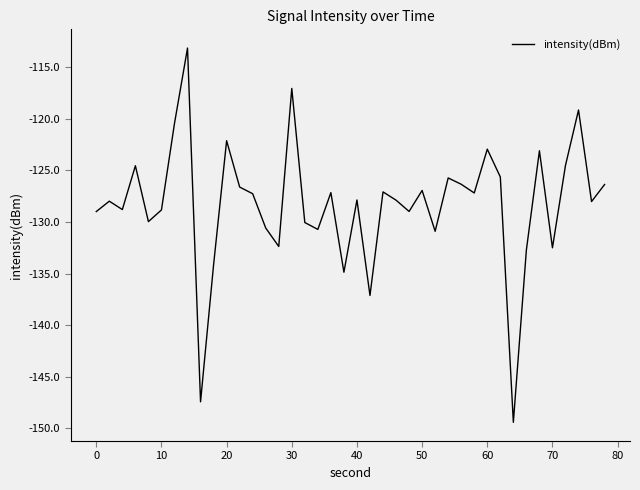

What is the minimum value shown in the chart?

-149.4